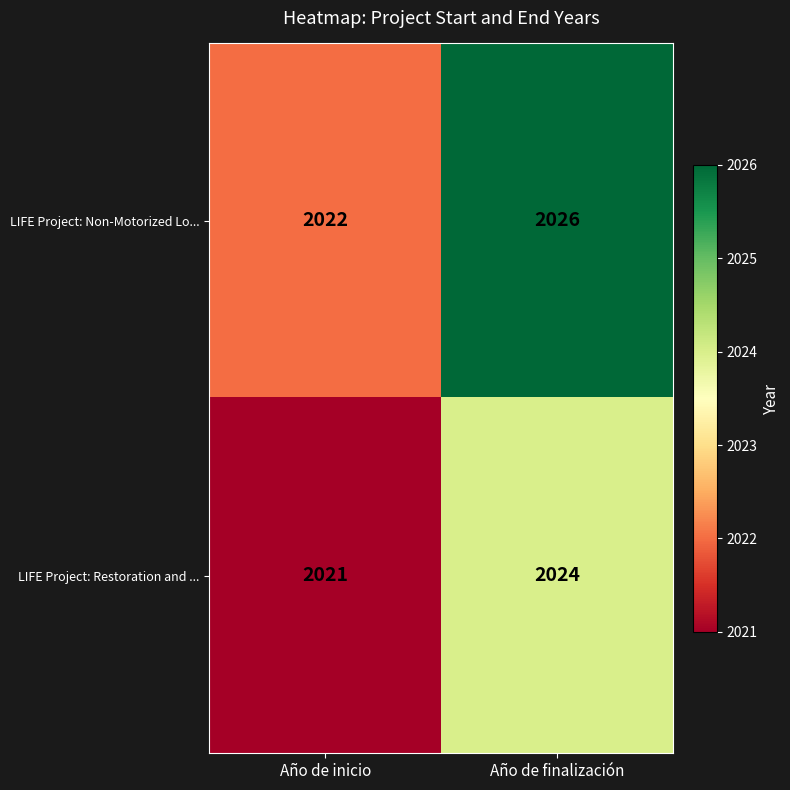

Is it true that LIFE Project: Non-Motorized Lo... equals 659 at Año de inicio?

False